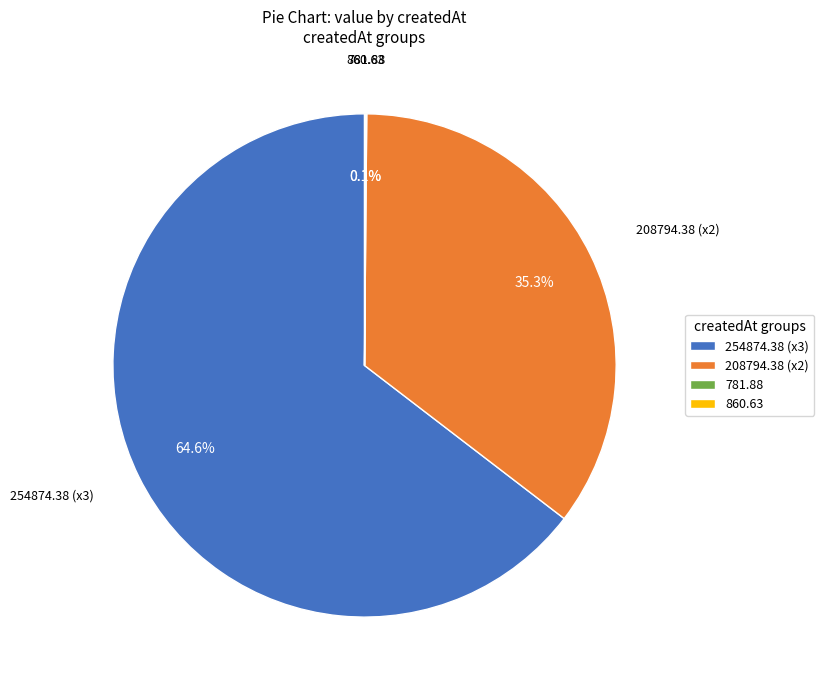

Is there any slice that represents more than half of the pie?

Yes